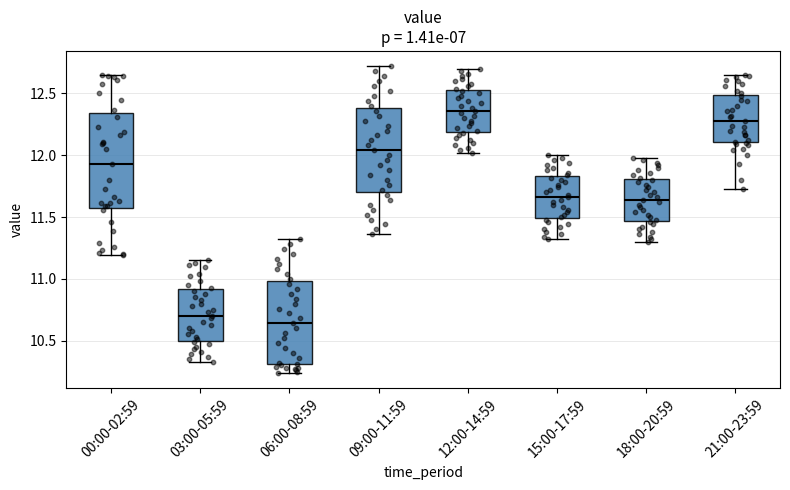

Reading left to right, read every box against the y-axis: the position of its median line, the range the box covers, and the ends of its whiskers. The values are not printed on the chart, so give them approximately, as read against the axis.

00:00-02:59: median 11.95, box 11.60 to 12.35, whiskers 11.20 to 12.65
03:00-05:59: median 10.70, box 10.50 to 10.90, whiskers 10.35 to 11.15
06:00-08:59: median 10.65, box 10.30 to 11.00, whiskers 10.25 to 11.30
09:00-11:59: median 12.05, box 11.70 to 12.40, whiskers 11.35 to 12.70
12:00-14:59: median 12.35, box 12.20 to 12.55, whiskers 12.00 to 12.70
15:00-17:59: median 11.65, box 11.50 to 11.85, whiskers 11.30 to 12.00
18:00-20:59: median 11.65, box 11.45 to 11.80, whiskers 11.30 to 12.00
21:00-23:59: median 12.30, box 12.10 to 12.50, whiskers 11.75 to 12.65